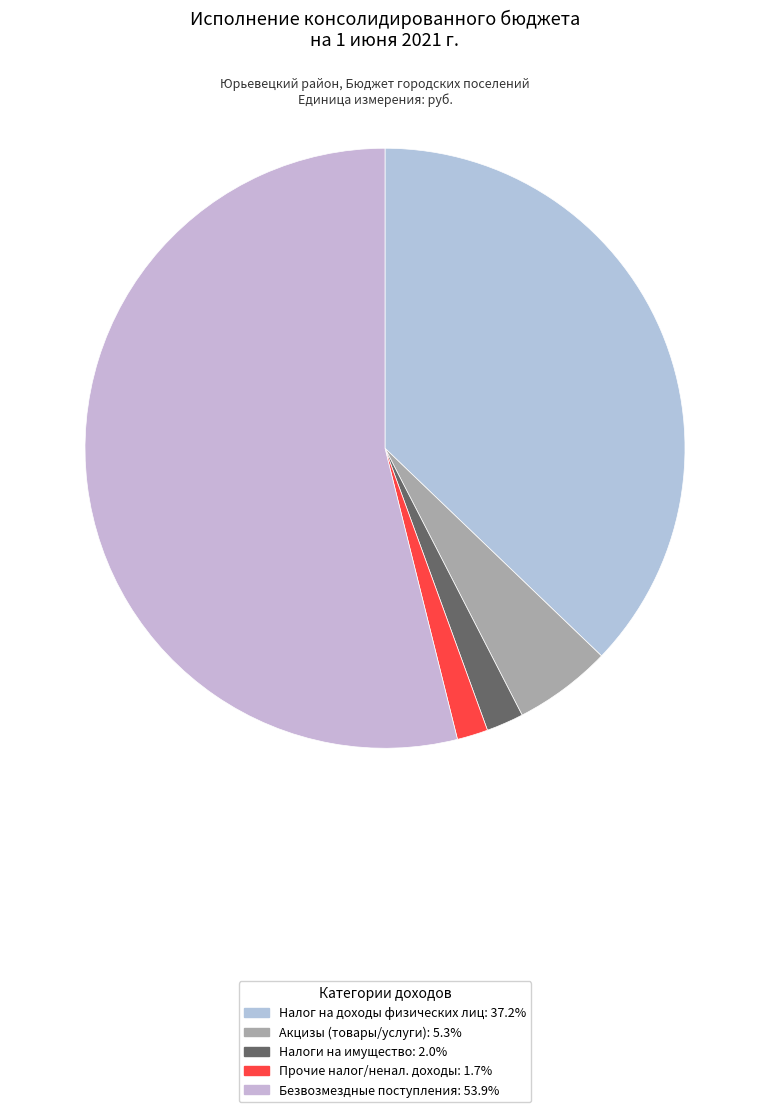

How many segments does this pie chart have?

5